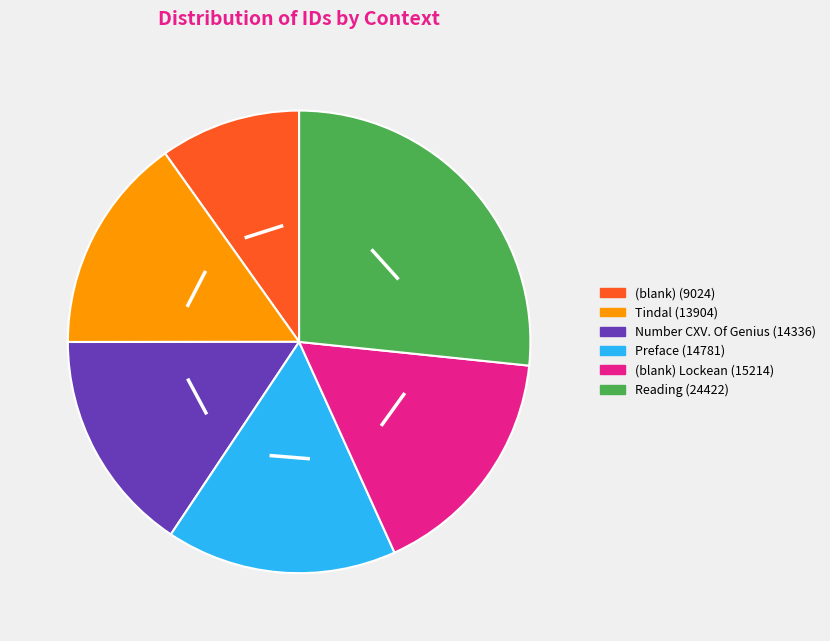

Is there any slice that represents more than half of the pie?

No